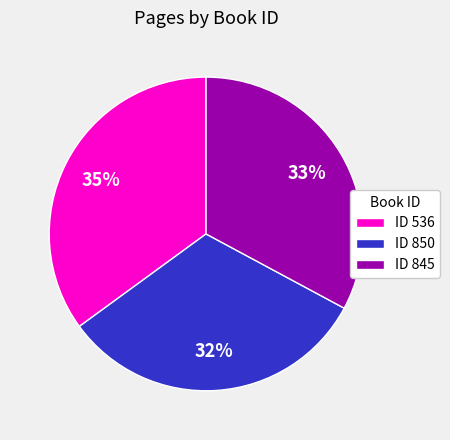

Does ID 845 represent more than half of the total?

No